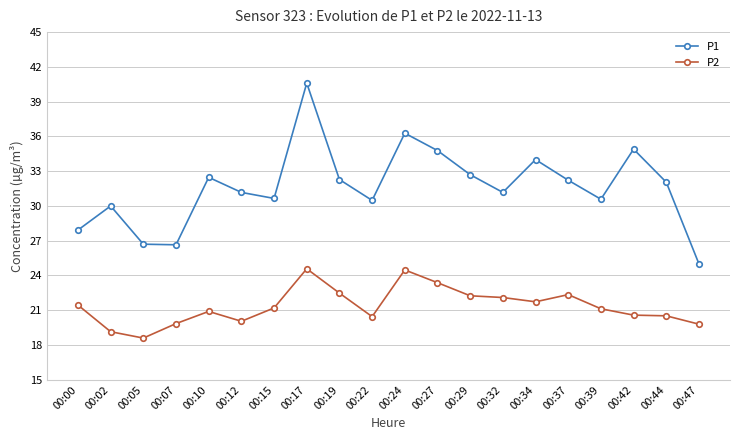

What is the greatest value displayed?

40.6